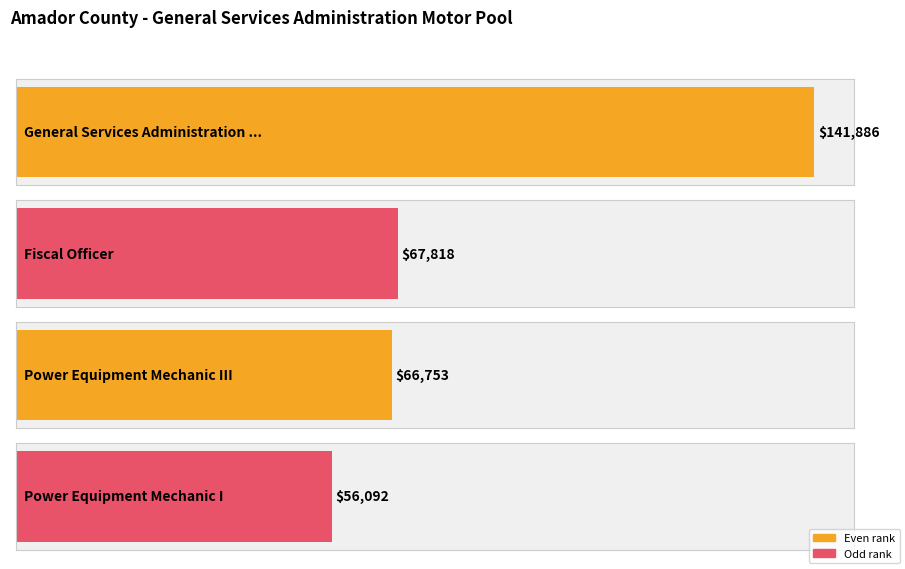

How many values are below 67818?

2